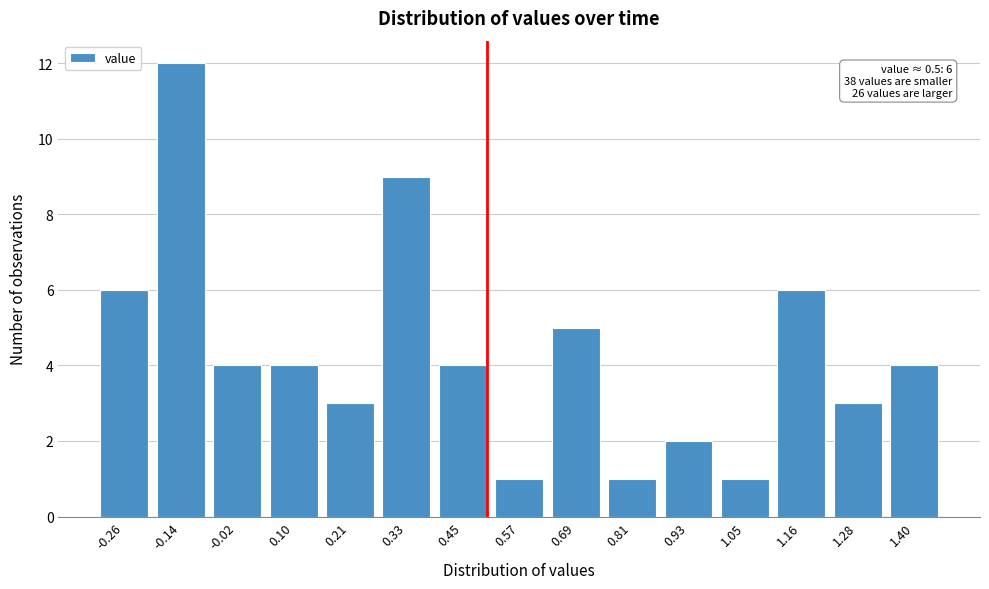

Reading right to left, what are all the values shown in this chart?

1.40=4	1.28=3	1.16=6	1.05=1	0.93=2	0.81=1	0.69=5	0.57=1	0.45=4	0.33=9	0.21=3	0.10=4	-0.02=4	-0.14=12	-0.26=6